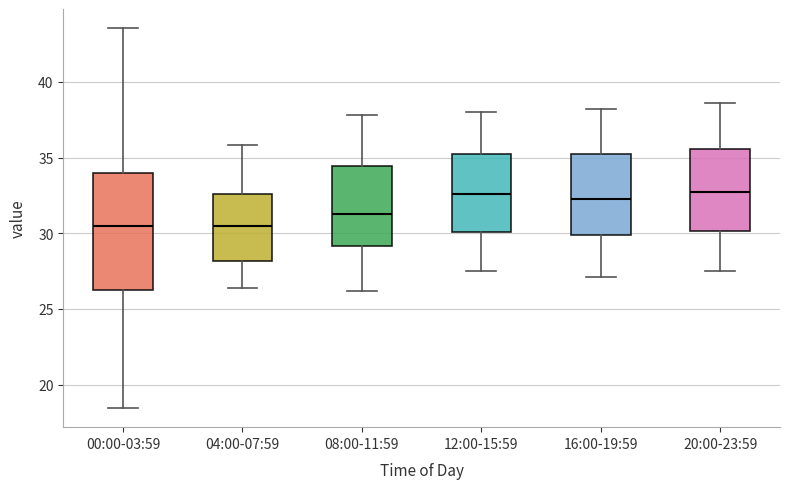

Reading left to right, read every box against the y-axis: the position of its median line, the range the box covers, and the ends of its whiskers. The values are not printed on the chart, so give them approximately, as read against the axis.

00:00-03:59: median 30.5, box 26.5 to 34.0, whiskers 18.5 to 43.5
04:00-07:59: median 30.5, box 28.0 to 32.5, whiskers 26.5 to 36.0
08:00-11:59: median 31.5, box 29.0 to 34.5, whiskers 26.0 to 38.0
12:00-15:59: median 32.5, box 30.0 to 35.0, whiskers 27.5 to 38.0
16:00-19:59: median 32.5, box 30.0 to 35.5, whiskers 27.0 to 38.0
20:00-23:59: median 32.5, box 30.0 to 35.5, whiskers 27.5 to 38.5